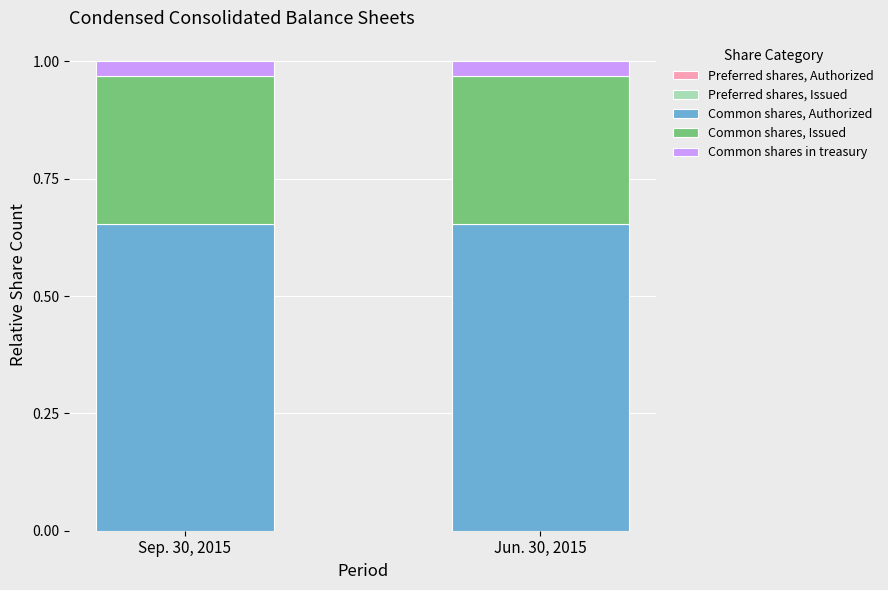

Are the bars grouped side by side (vs. stacked)?

No